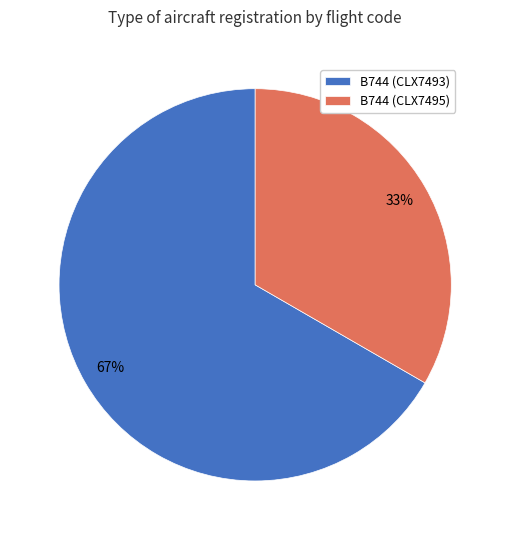

The B744 (CLX7495) slice represents 27% of the pie. True or false?

False